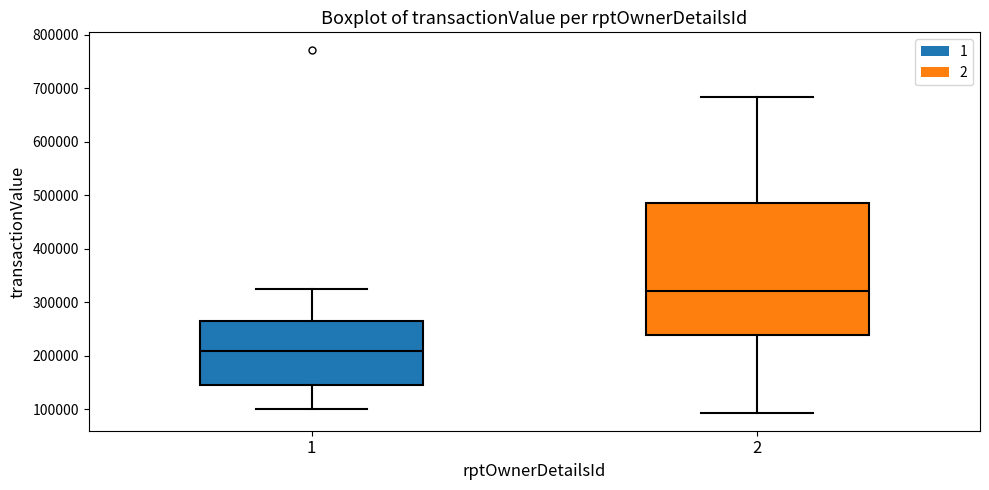

Reading left to right, transcribe this box plot: for each box, give where its median line is, the range the box spans, and where its two whiskers end, as read against the y-axis. The values are not printed on the chart, so give them approximately, as read against the axis.

1: median 210000, box 140000 to 270000, whiskers 100000 to 330000
2: median 320000, box 240000 to 480000, whiskers 90000 to 680000